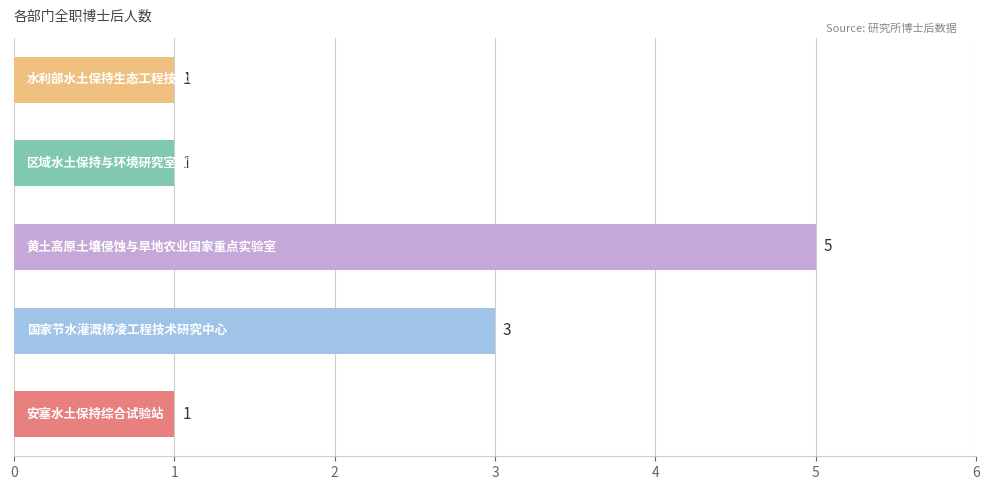

What is the difference between the second highest and minimum values?

2